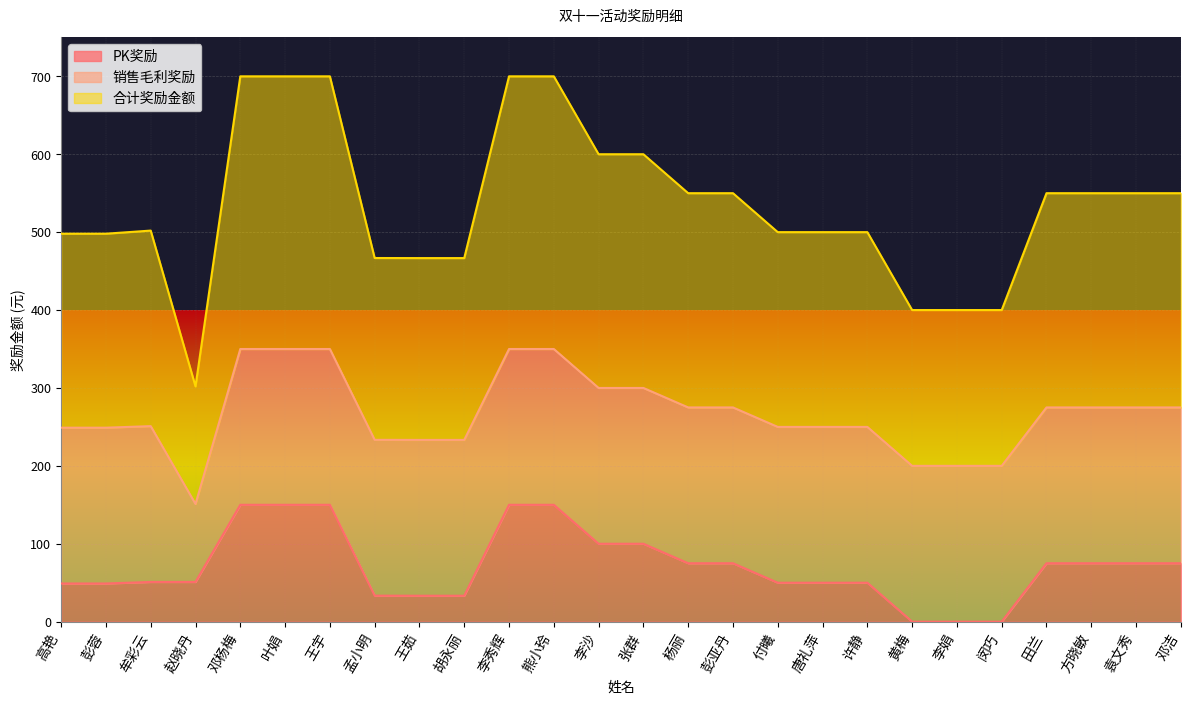

The PK奖励 series shows 33.4 at 孟小明. True or false?

True